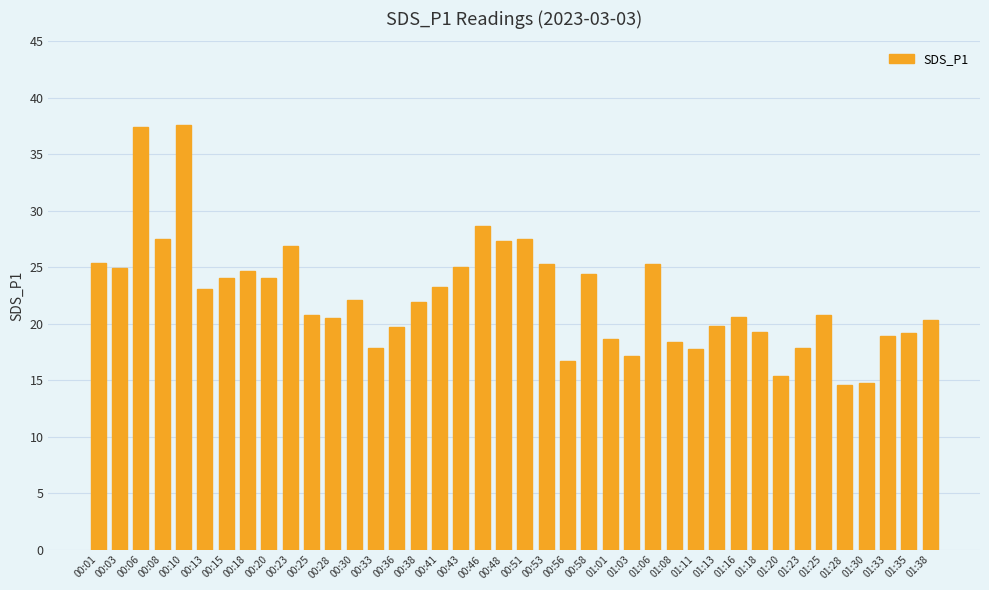

How many bars are there in total?

40